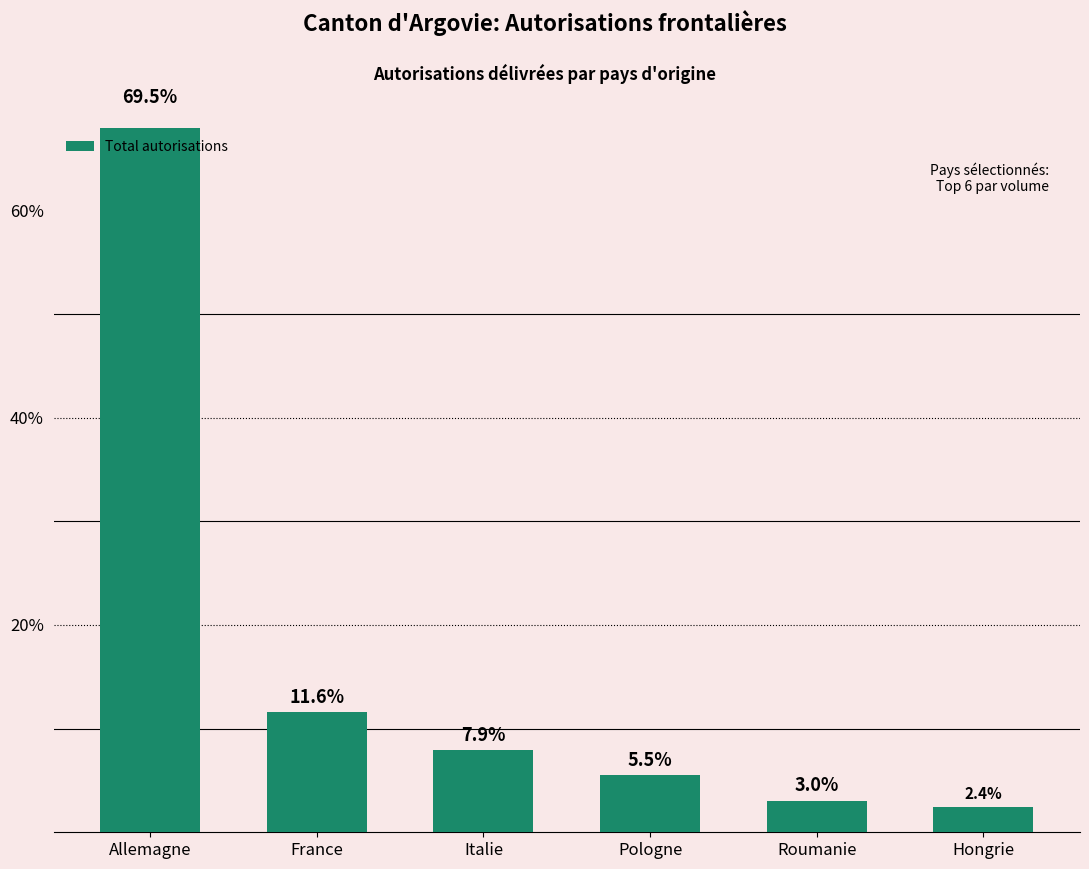

How many bars are there in total?

6